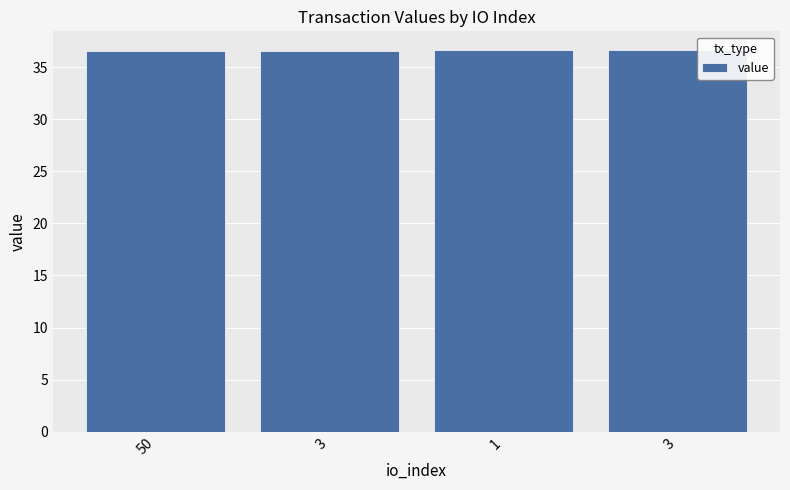

What is the value of the 2nd bar from the left?

36.6